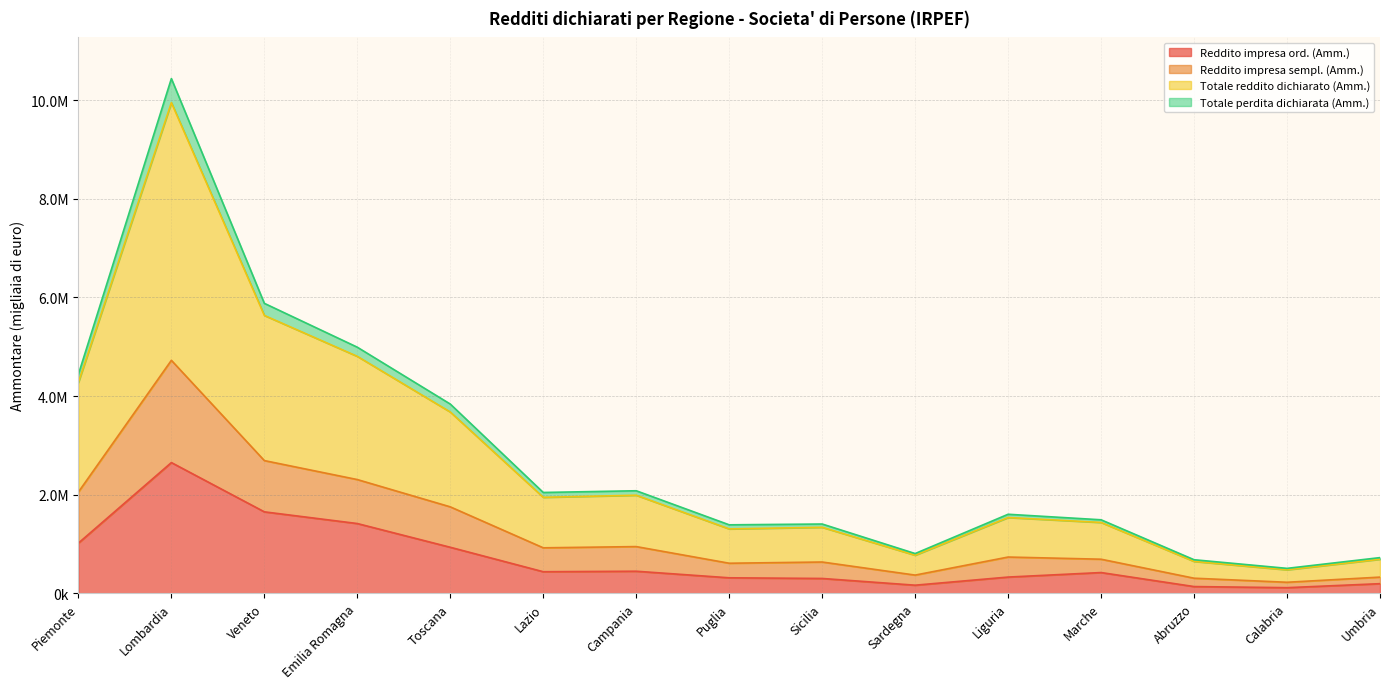

Count the number of categories in the chart.

15